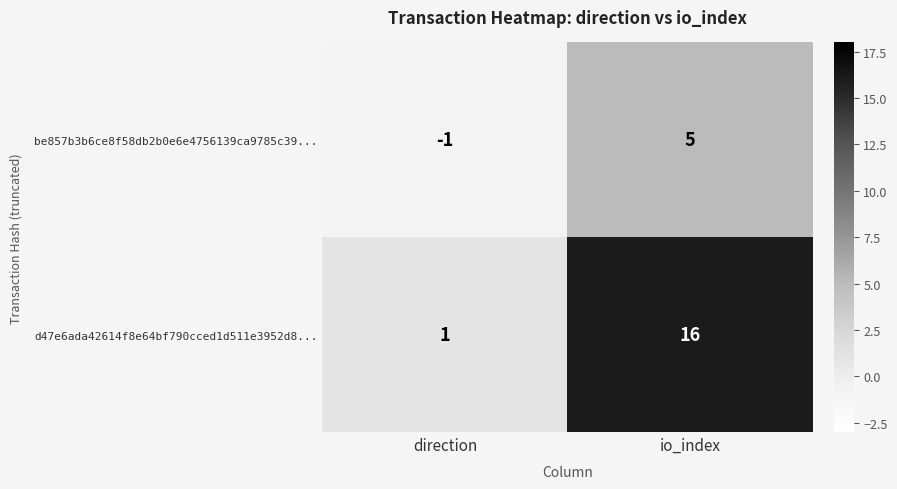

At which category is the sum across all series the highest?

io_index